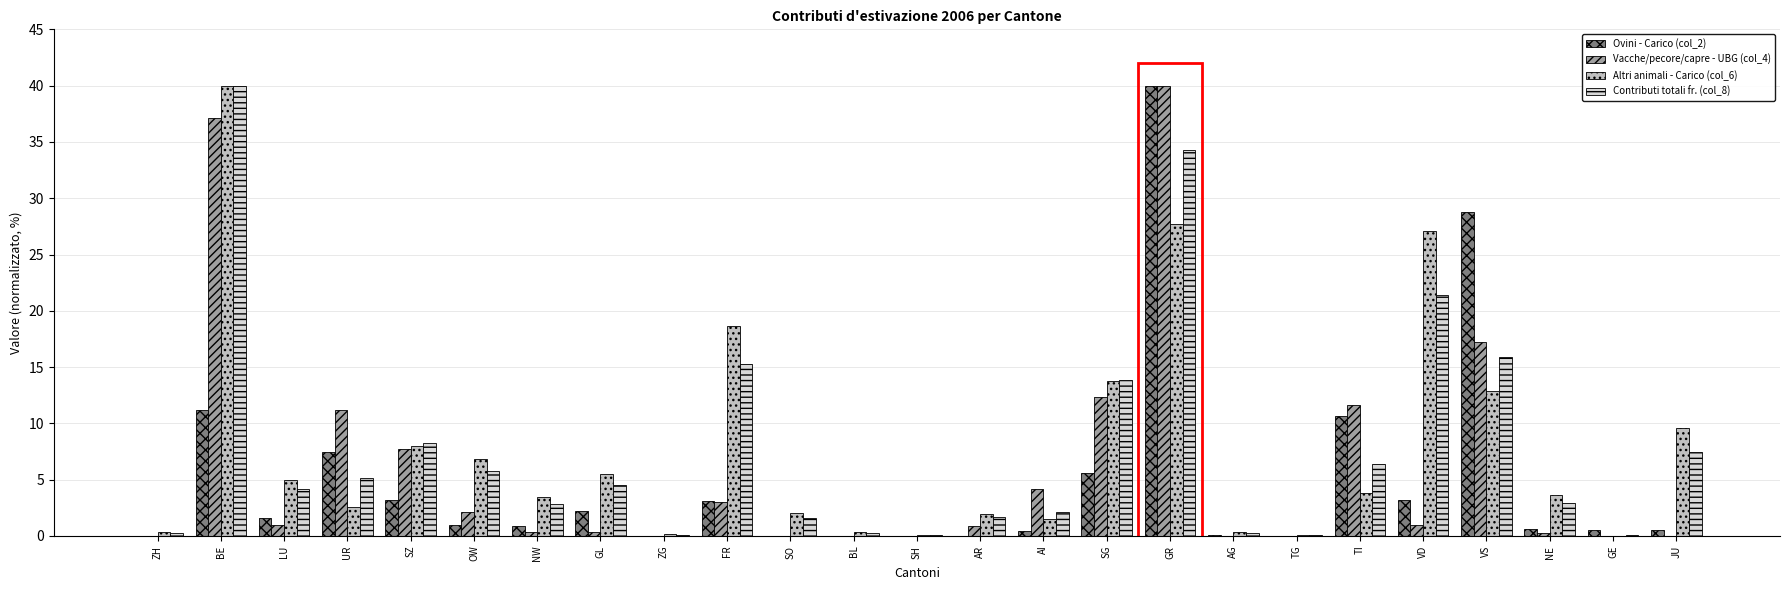

Where does the Contributi totali fr. (col_8) series first go above 4?

BE